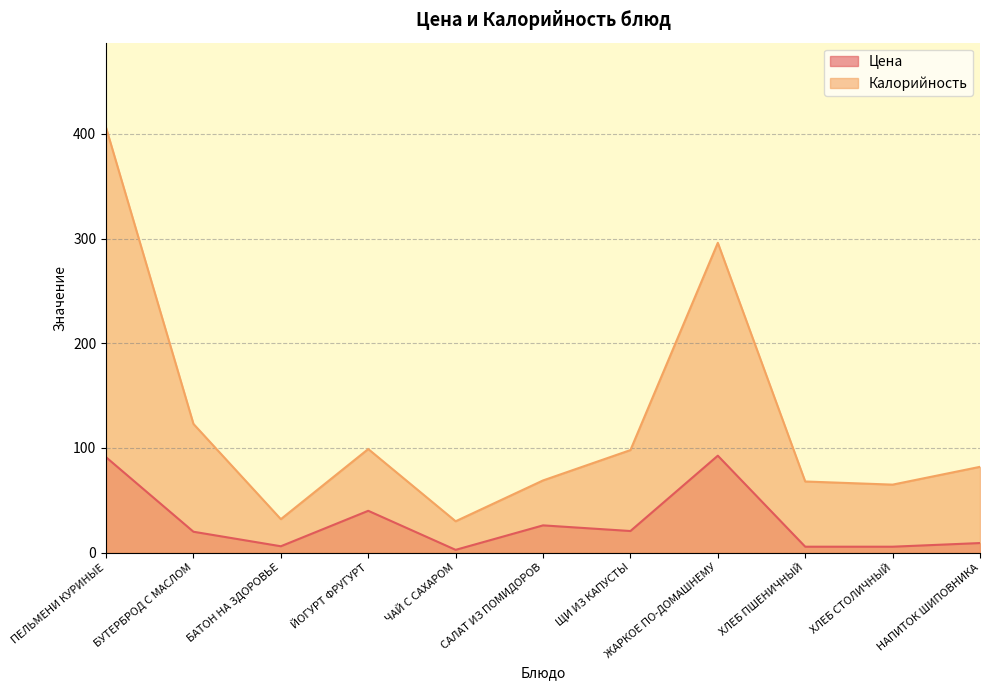

Rank the series by their average value, from highest to lowest.

Калорийность, Цена